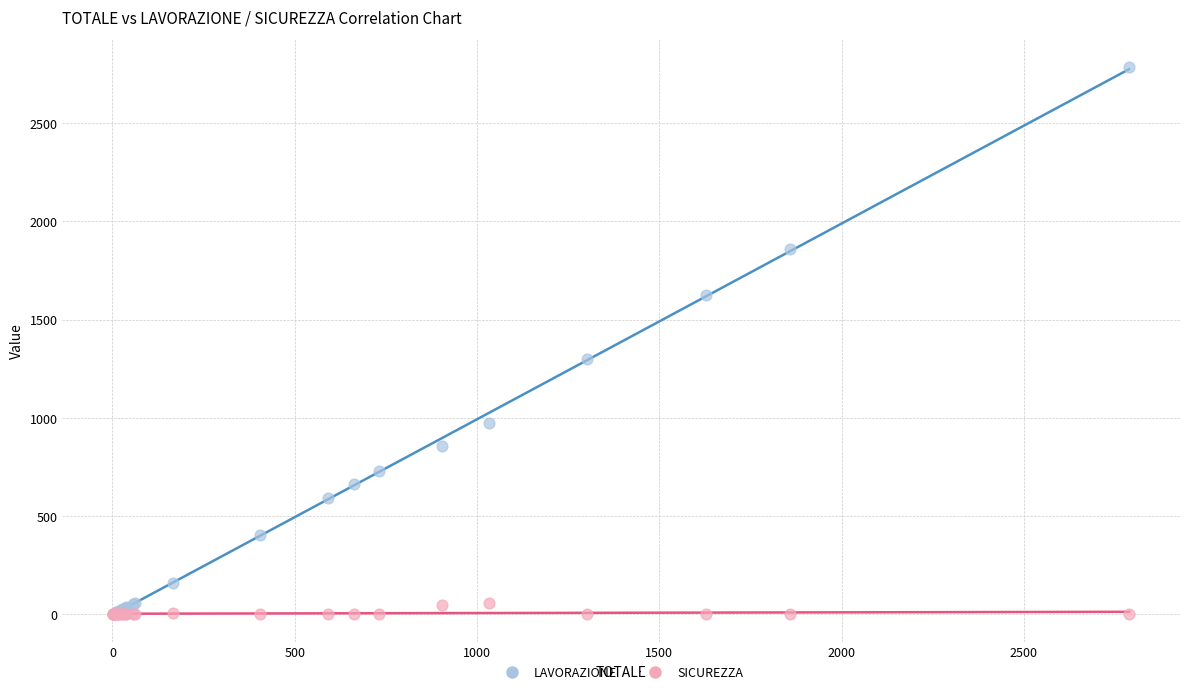

Across all series, what Y value is closest to 1394?

1301.5